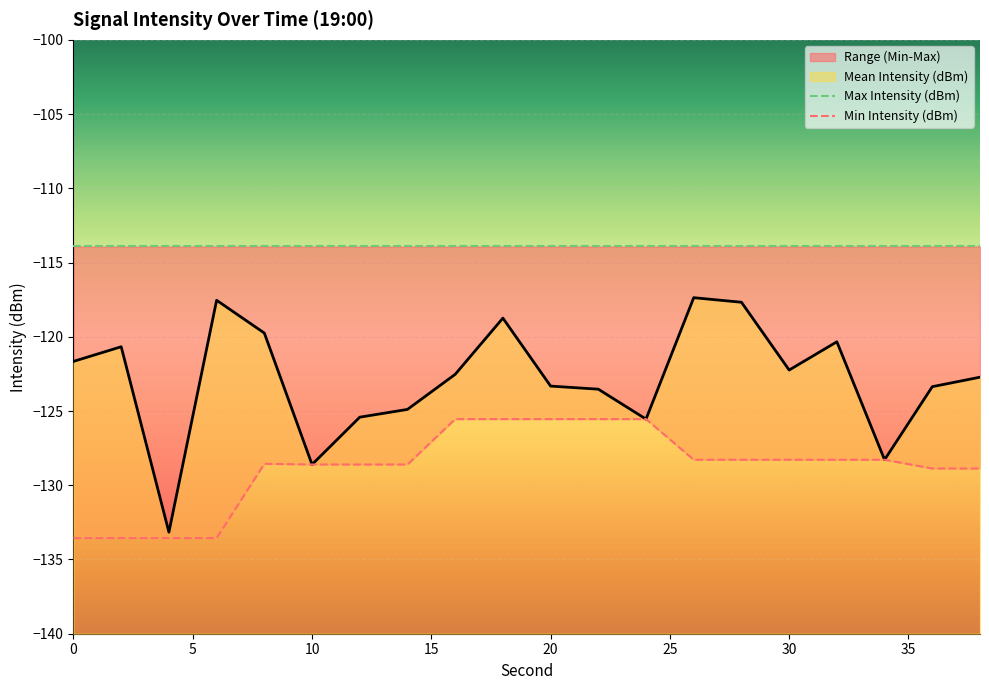

True or false: Min Intensity (dBm) and Max Intensity (dBm) intersect in this chart.

False